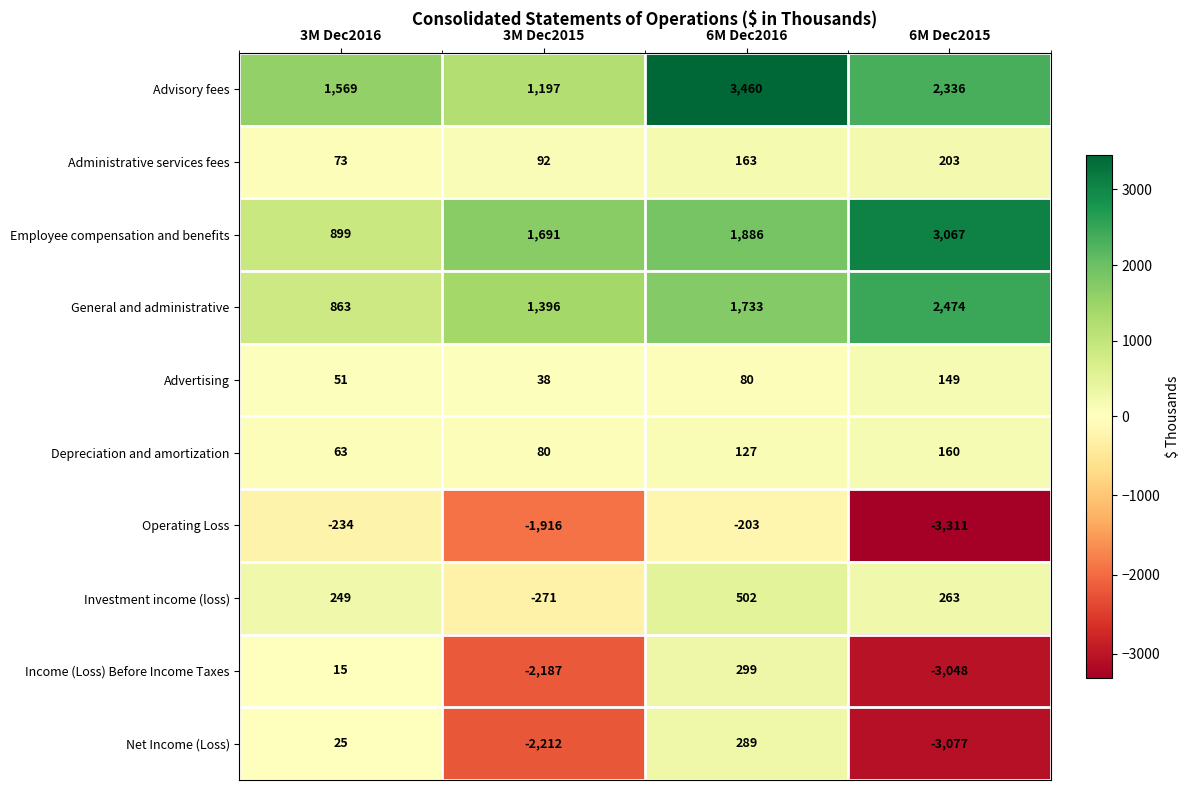

Rank the series at 3M Dec2016 from lowest to highest value.

Operating Loss, Income (Loss) Before Income Taxes, Net Income (Loss), Advertising, Depreciation and amortization, Administrative services fees, Investment income (loss), General and administrative, Employee compensation and benefits, Advisory fees